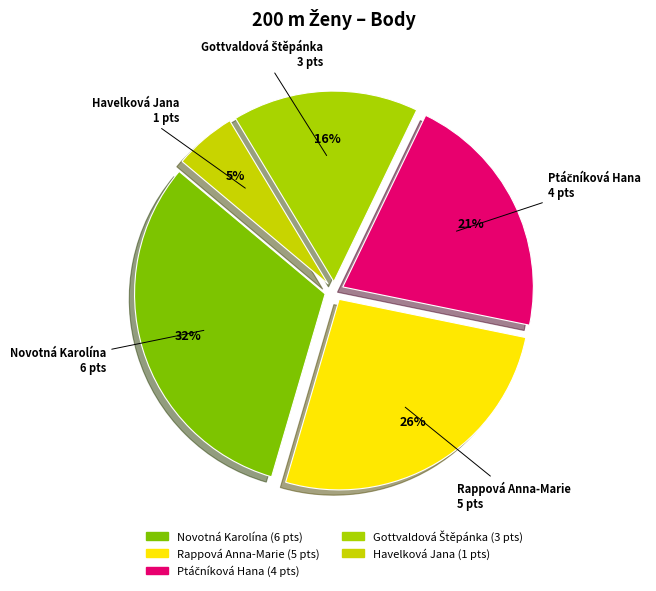

What is the total percentage of Gottvaldová Štěpánka and Novotná Karolína?

47.4%